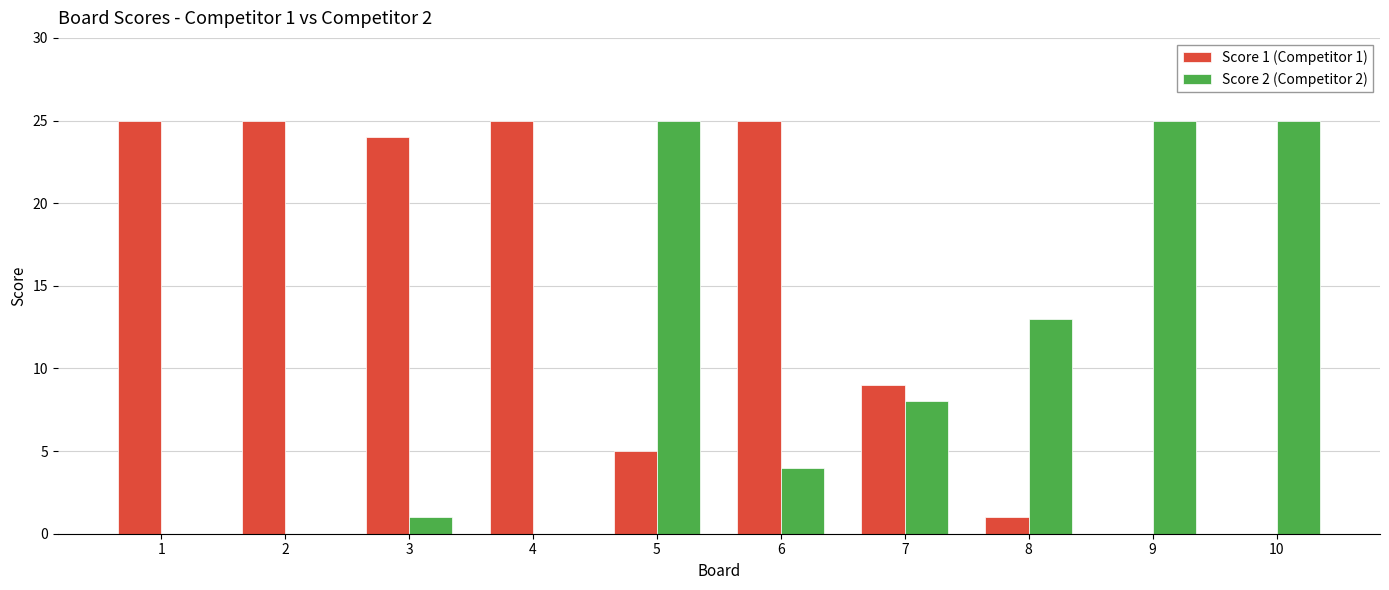

What is the highest value of the Score 2 (Competitor 2) series?

25